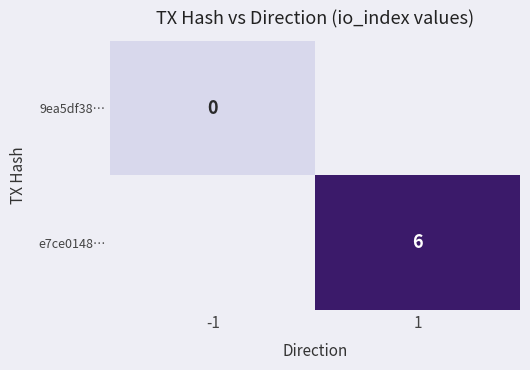

The value of e7ce0148… at 1 is 6. True or false?

True